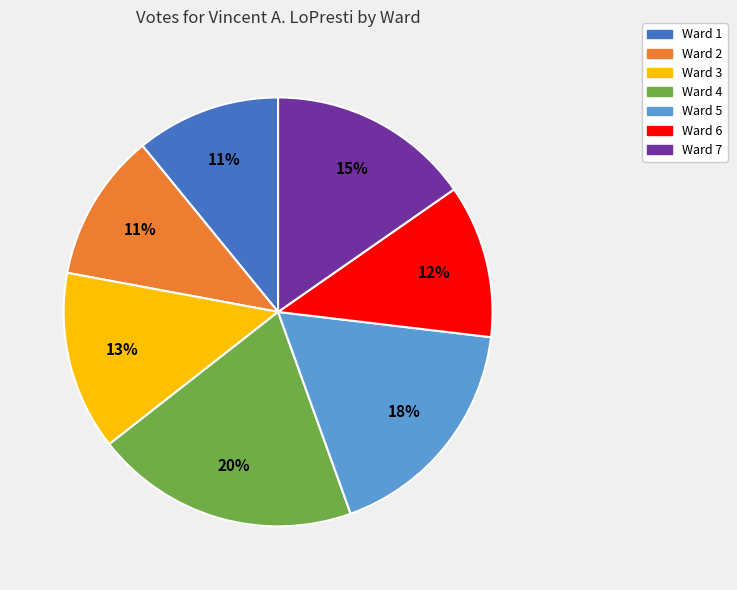

Is there a majority slice in this chart?

No